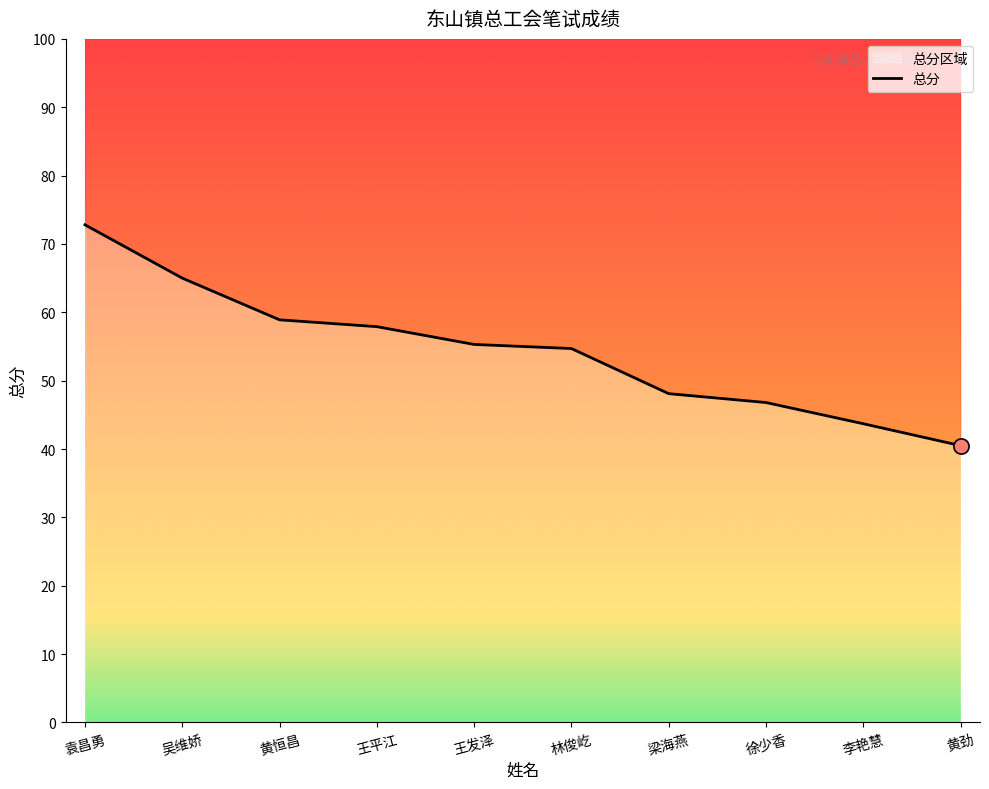

Which has a higher value, 林俊屹 or 黄恒昌?

黄恒昌